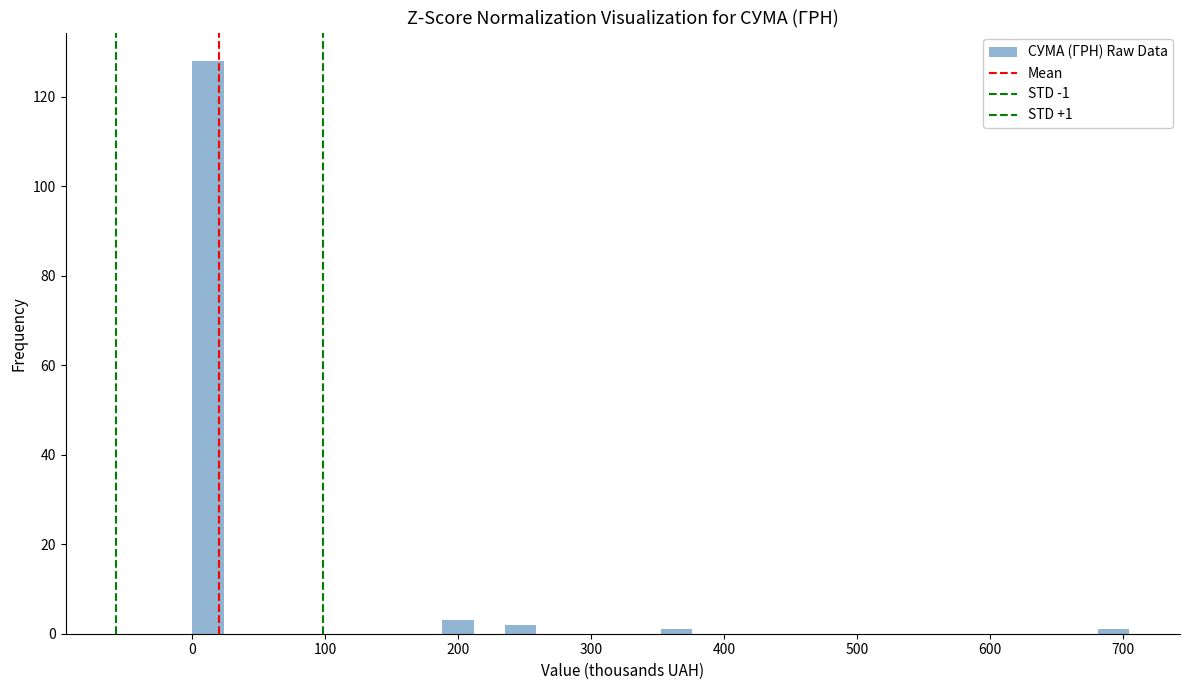

Around what value on the x-axis is the tallest bar? Give the approximate position of its centre, as read against the axis.

10